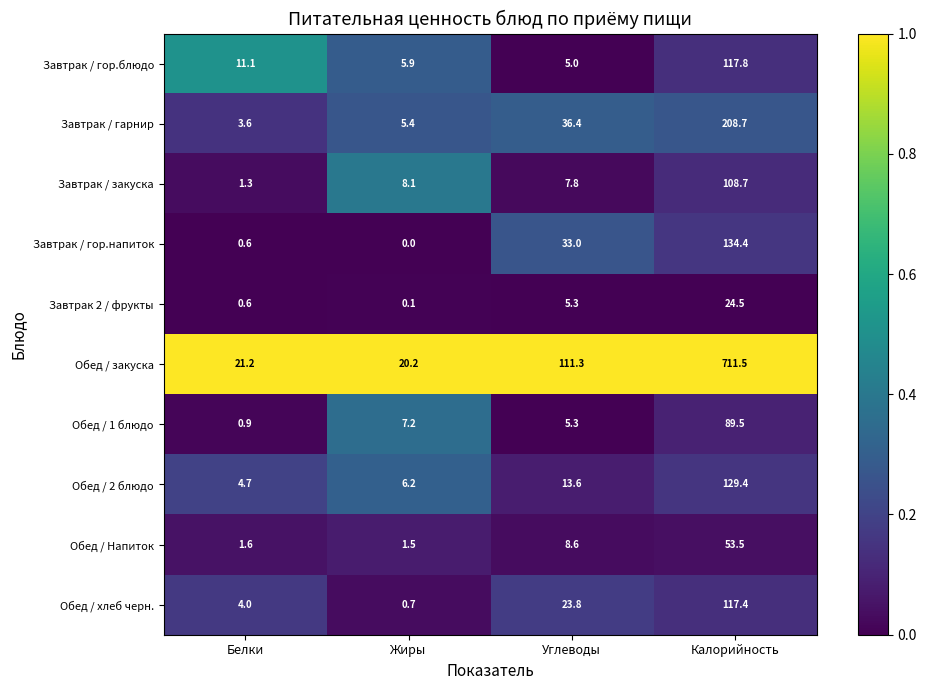

What is the sum of all Завтрак / гор.напиток values?

168.0